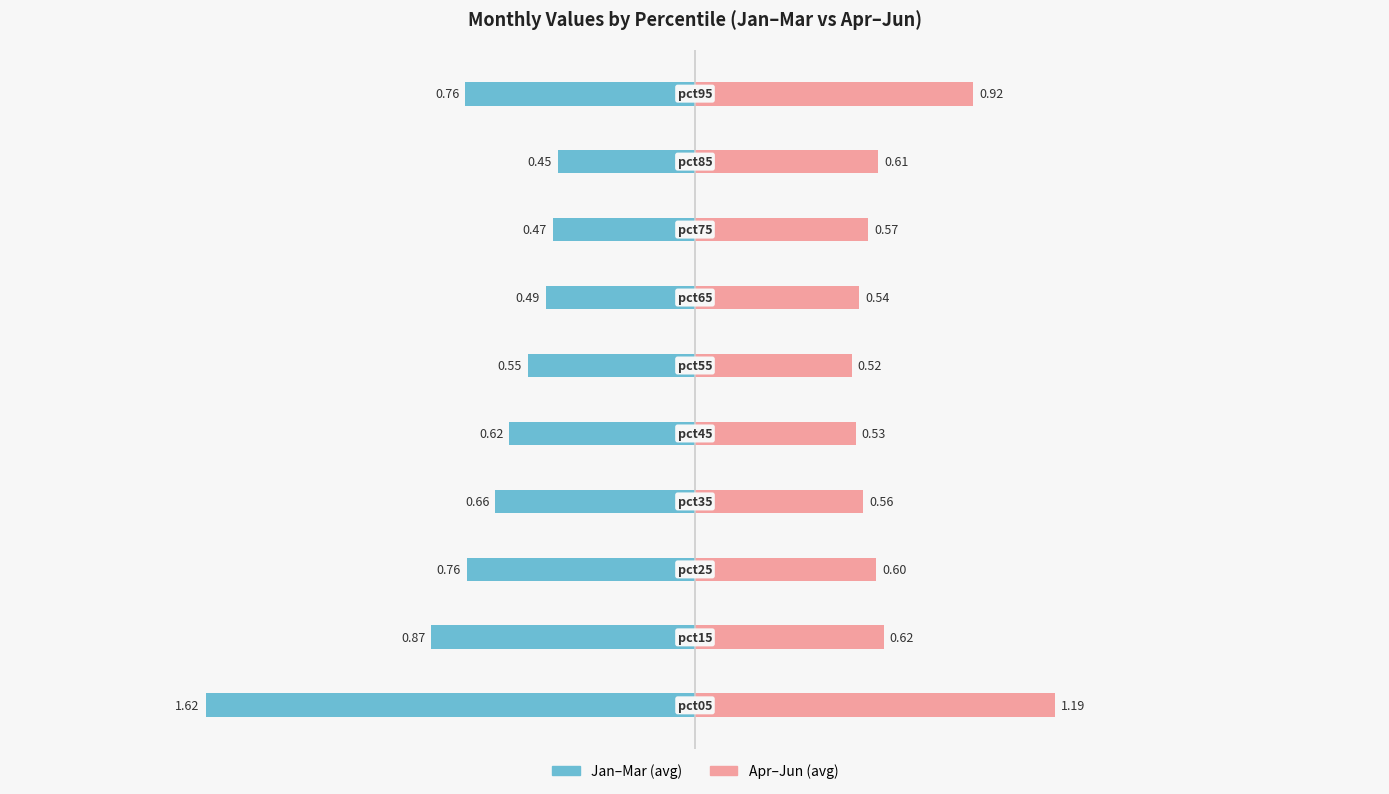

Count the number of data series in this chart.

2